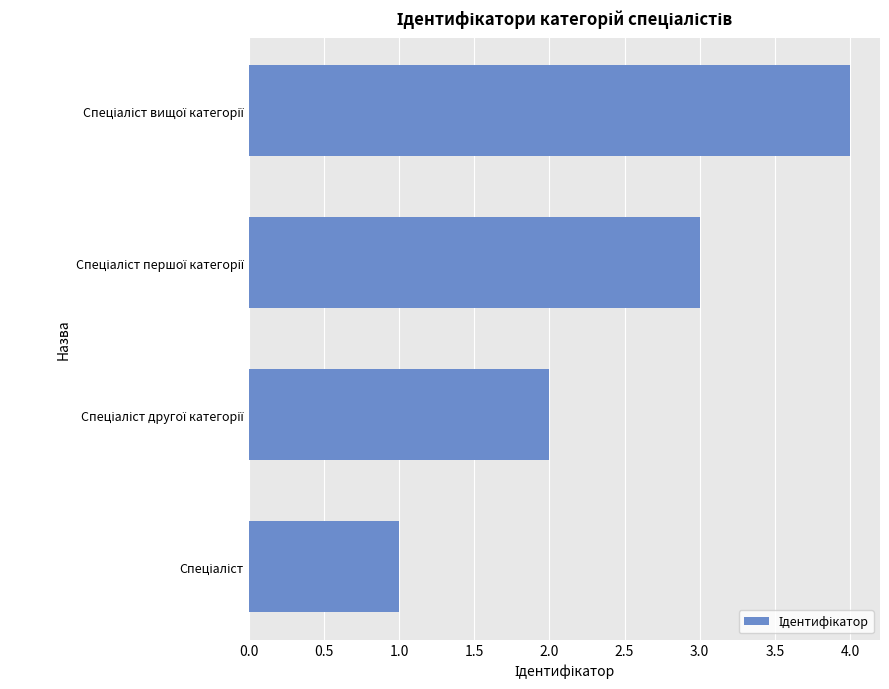

What is the smallest value displayed?

1